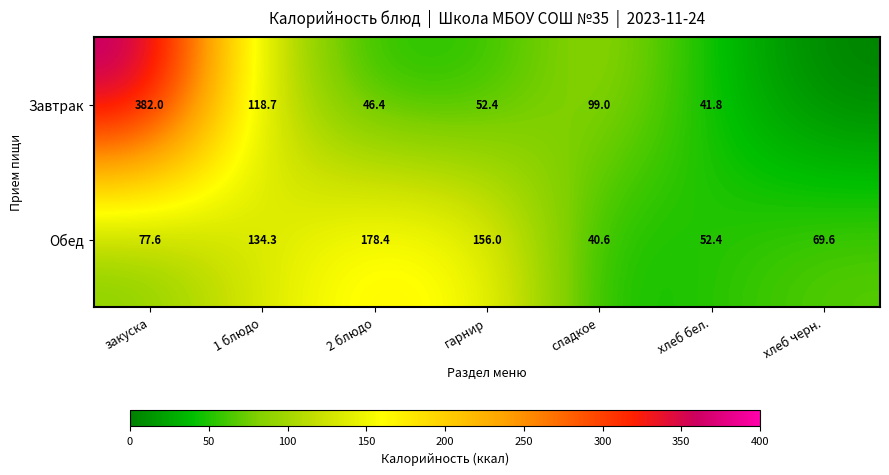

At how many categories does at least one series exceed 18?

7